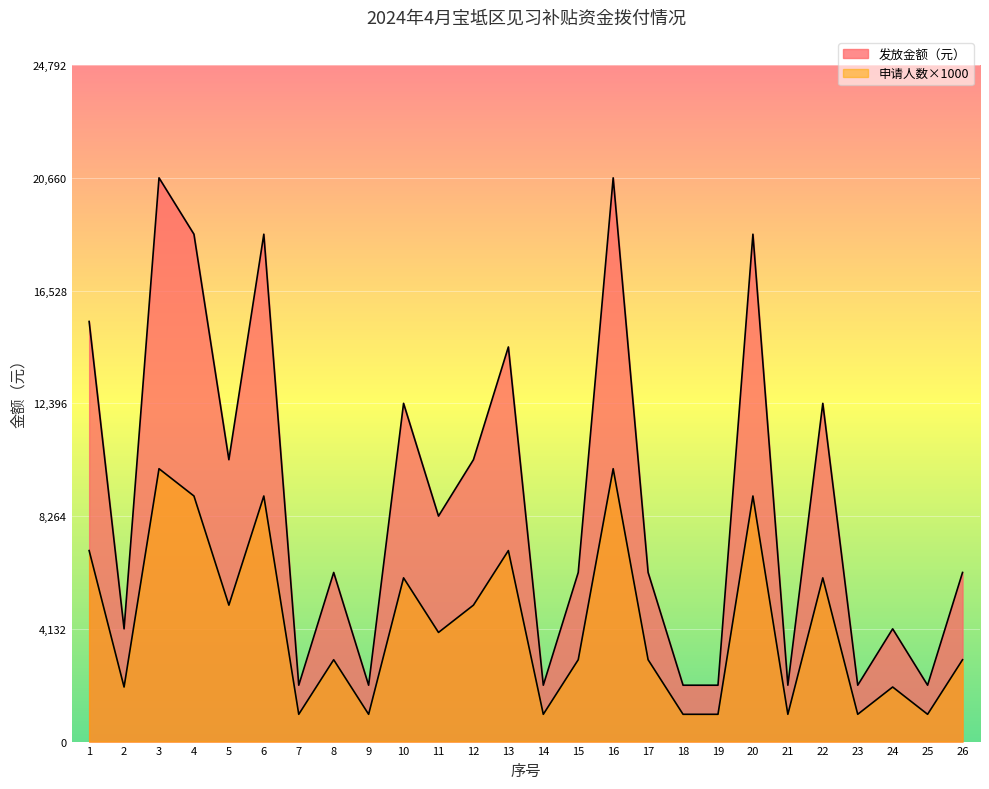

What is the sum of all 发放金额（元） values?

230260